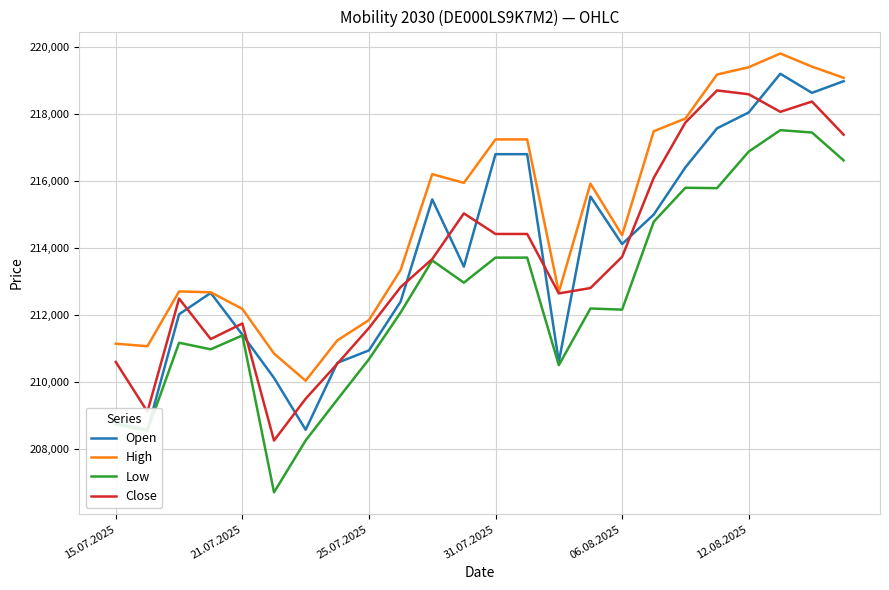

What is the value of the Low point at the 7th from the left?

208266